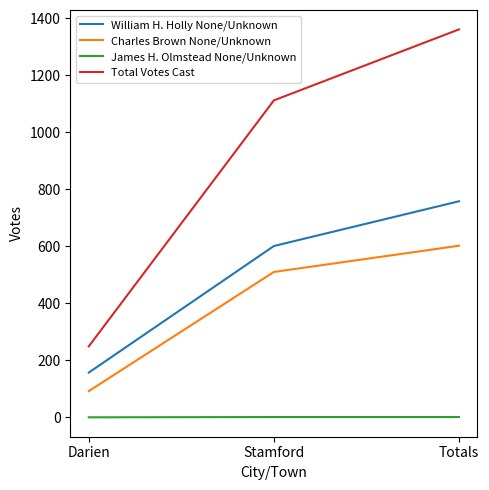

At which label is William H. Holly None/Unknown closest to 457?

Stamford